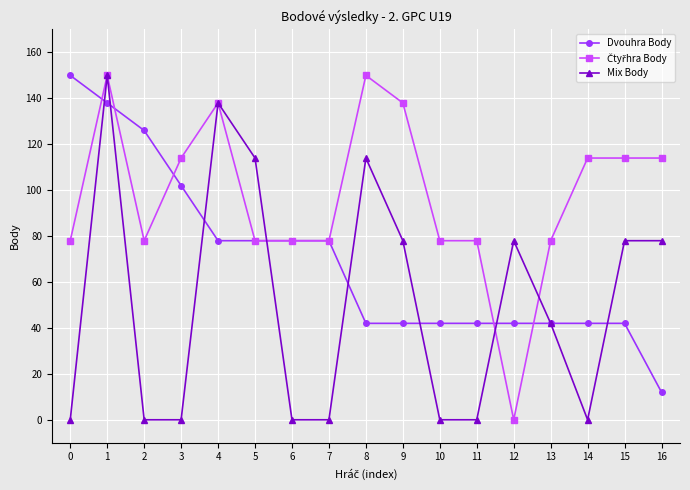

How many data points does each series have?

17